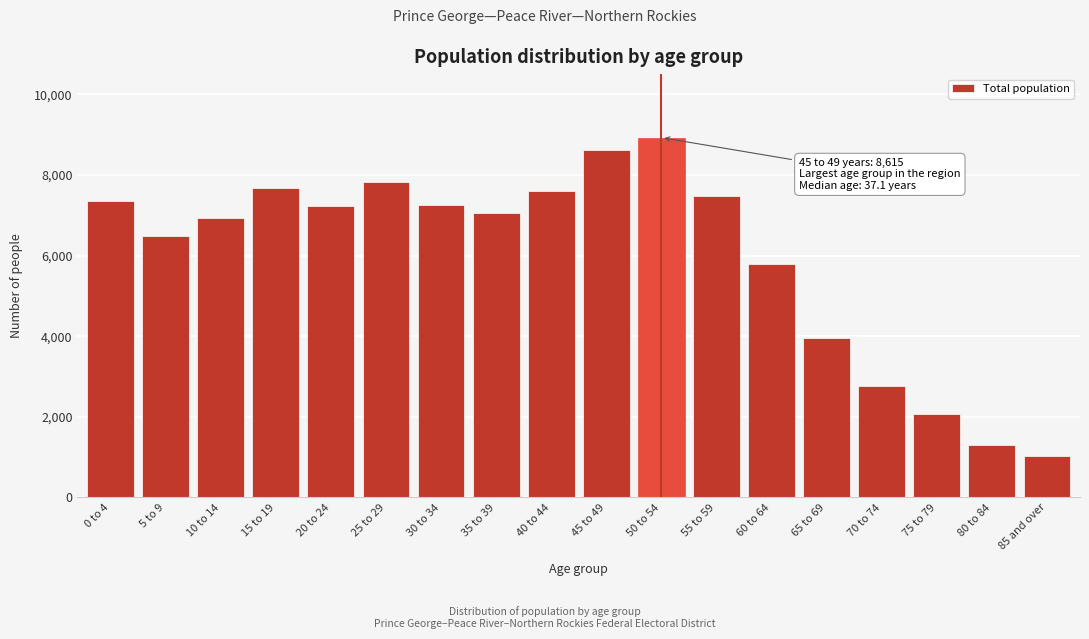

What value does the data have at 70 to 74?

2775